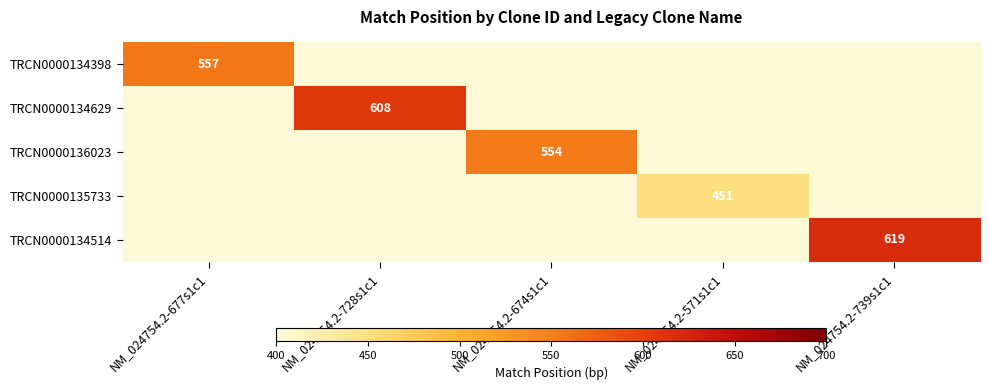

The TRCN0000135733 series shows 712 at NM_024754.2-571s1c1. True or false?

False